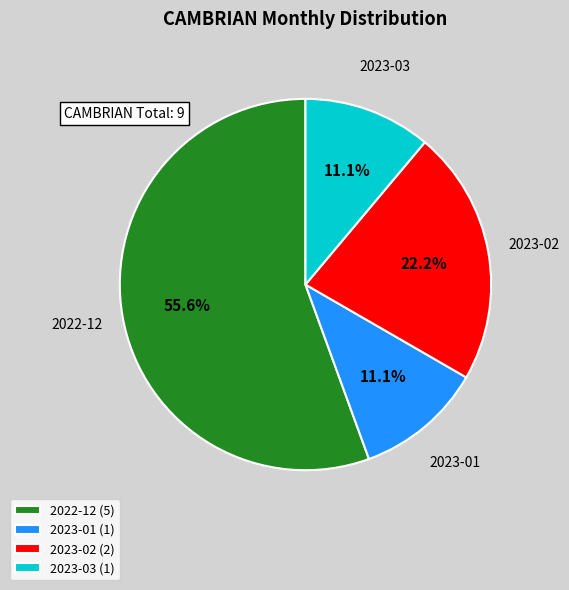

What portion of the pie excludes 2023-02 (2)?

77.8%